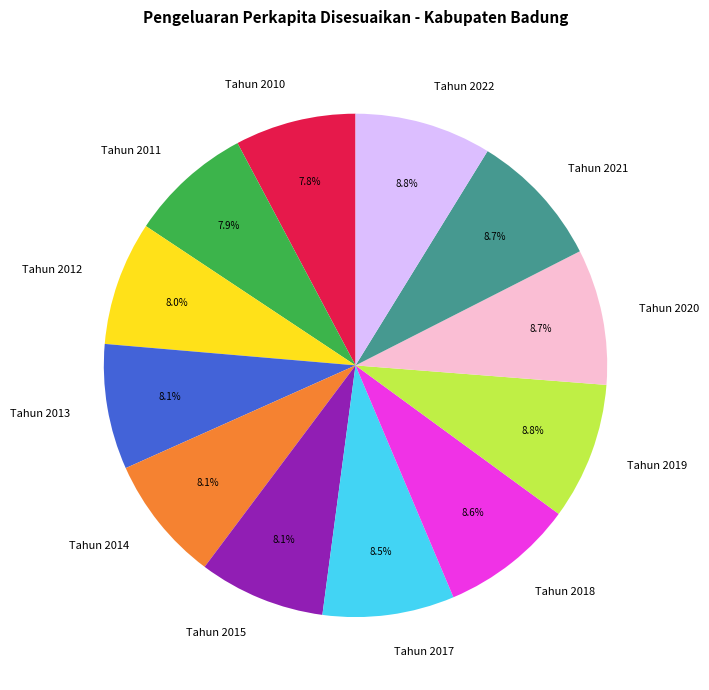

Count the number of slices in the pie.

12